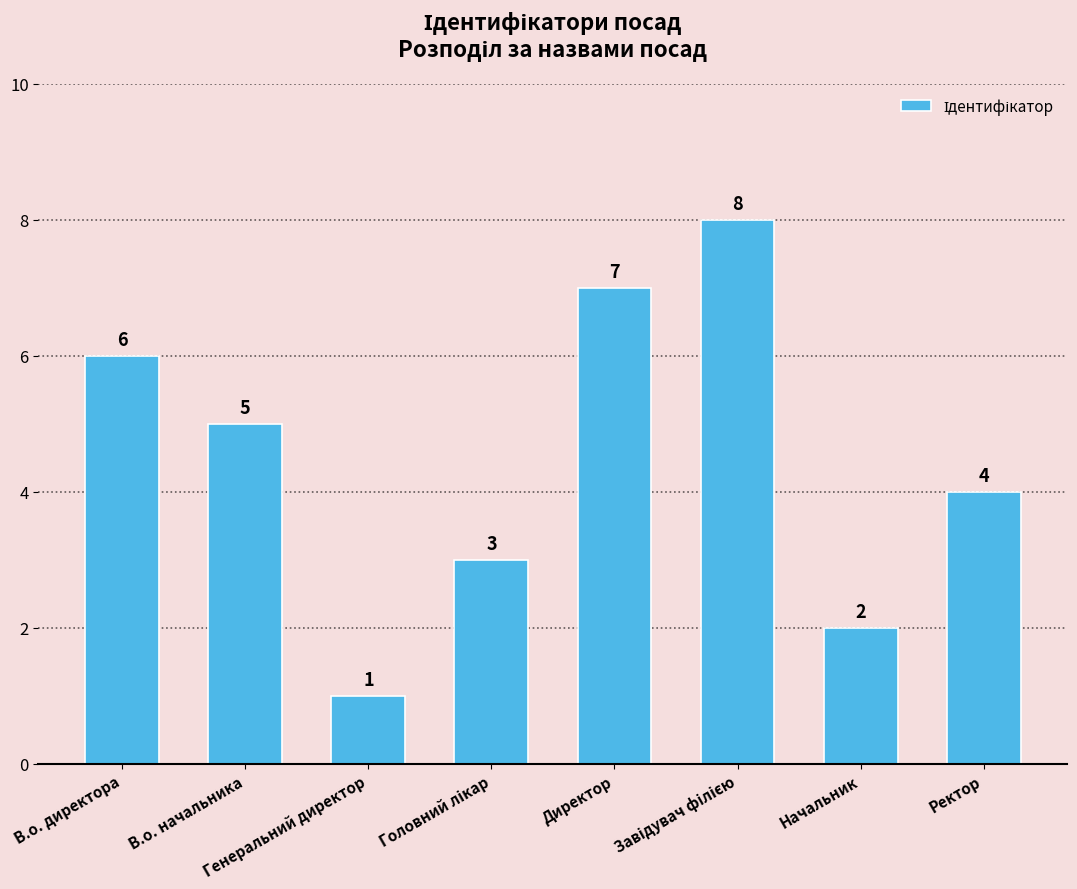

What is the value of the 1st bar from the left?

6